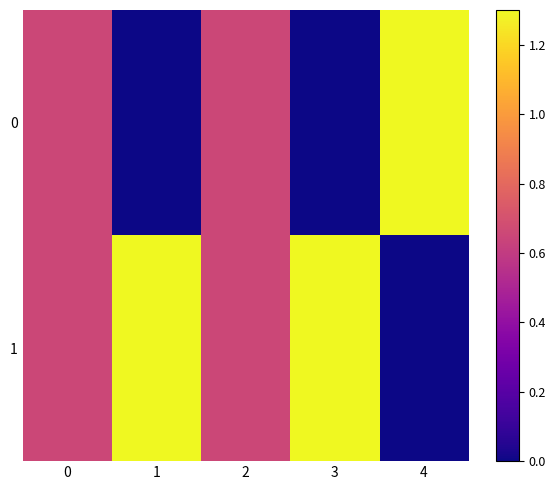

Rank the series by their maximum value, from lowest to highest.

0, 1